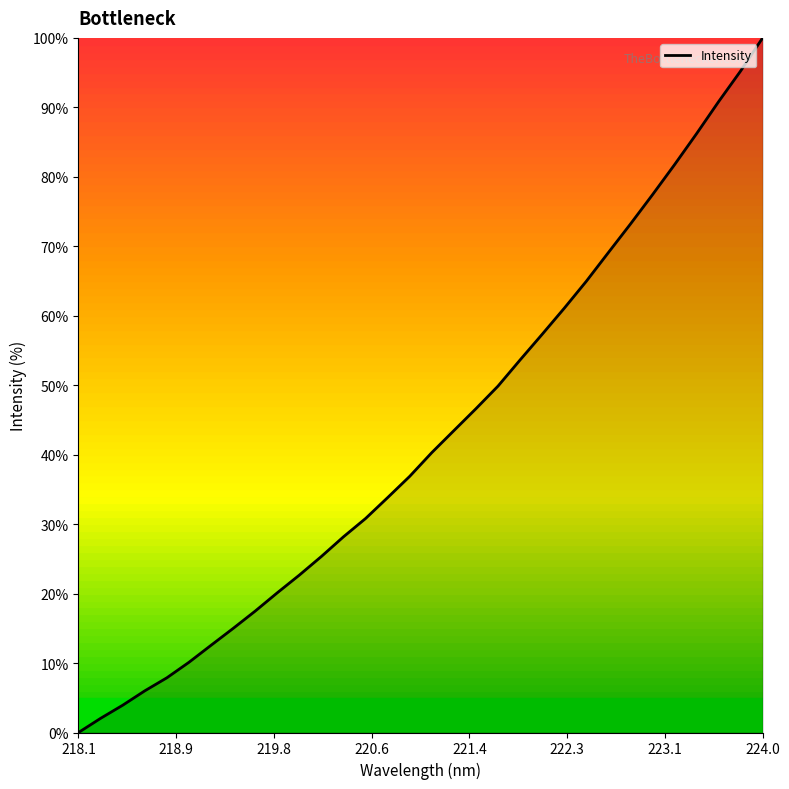

True or false: there are more than 1 points higher than both neighbors.

False